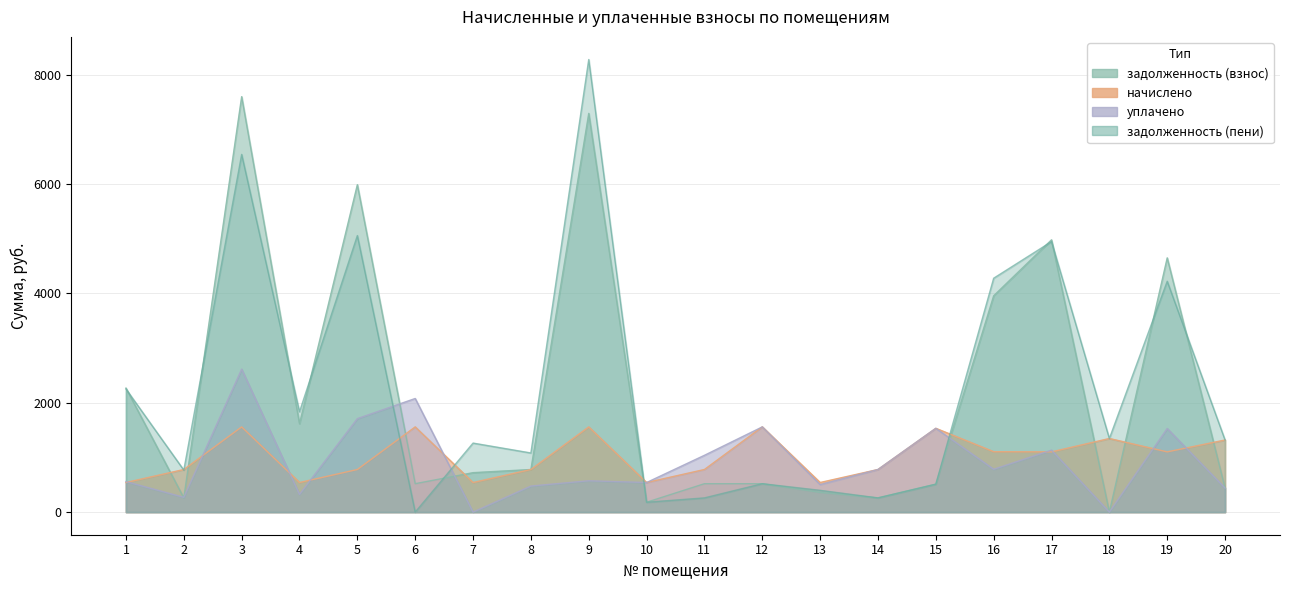

The уплачено series shows 270.4 at 2. True or false?

True